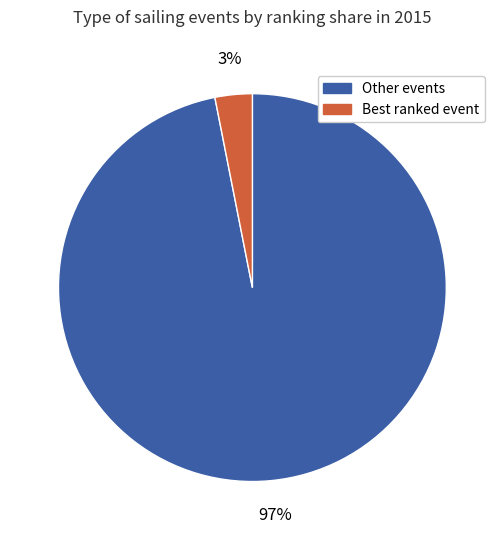

To the nearest percent, what is the difference between the largest and smallest slice percentages?

94%